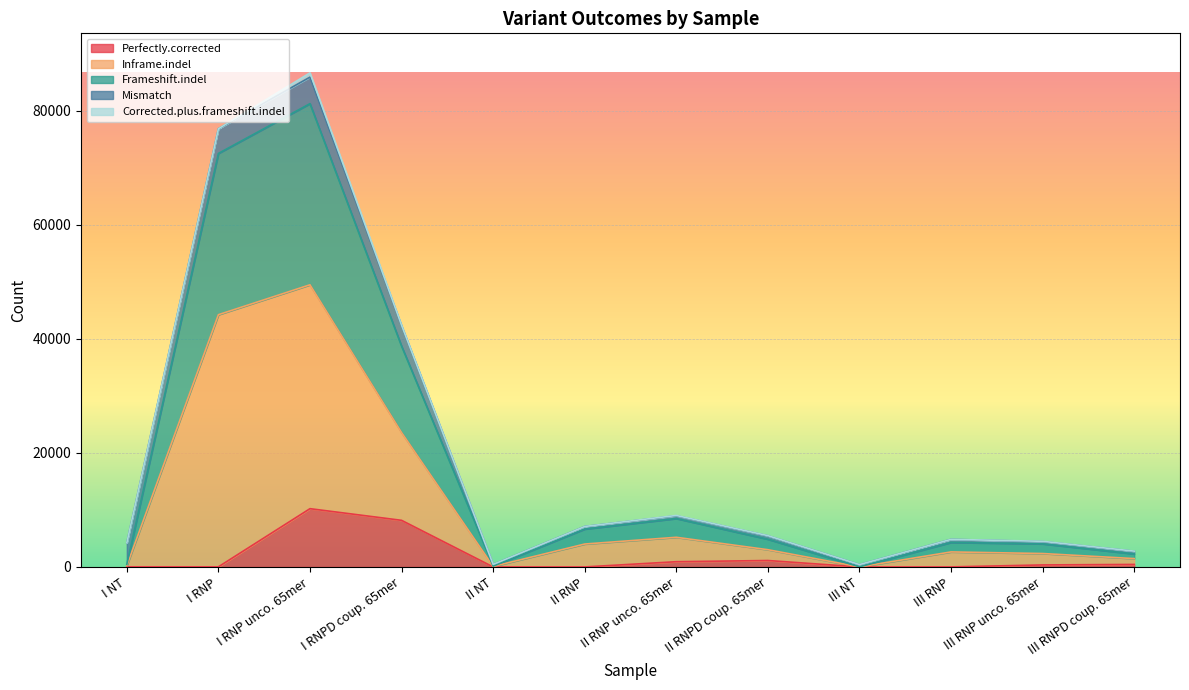

At which category is the sum across all series the highest?

I RNP unco. 65mer